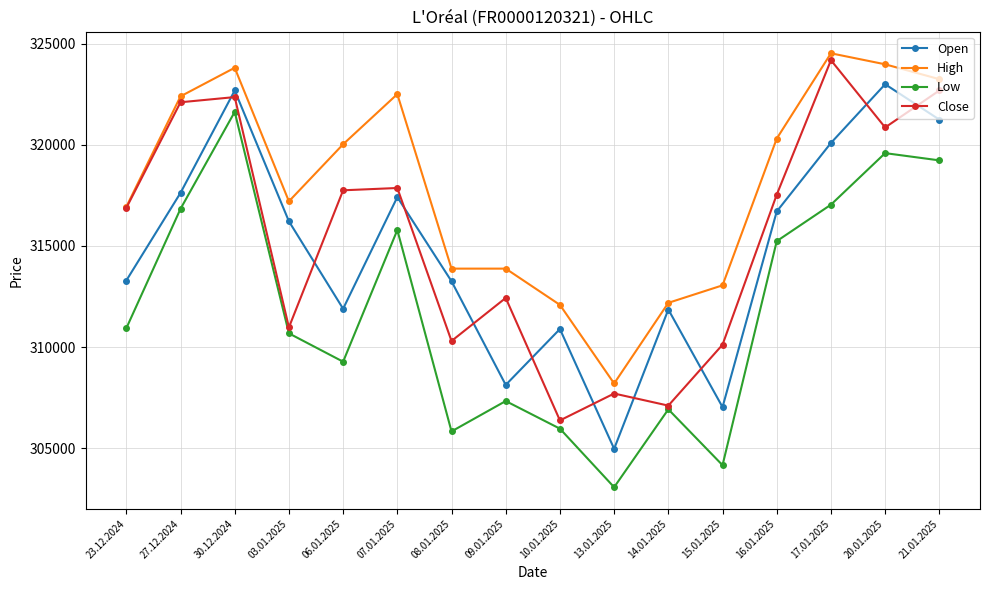

What is the value of the High point at the 15th from the left?

323974